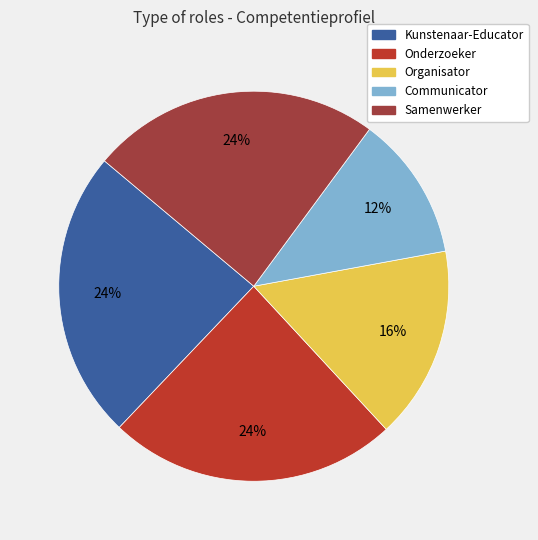

Between Onderzoeker and Samenwerker, which is larger?

Onderzoeker